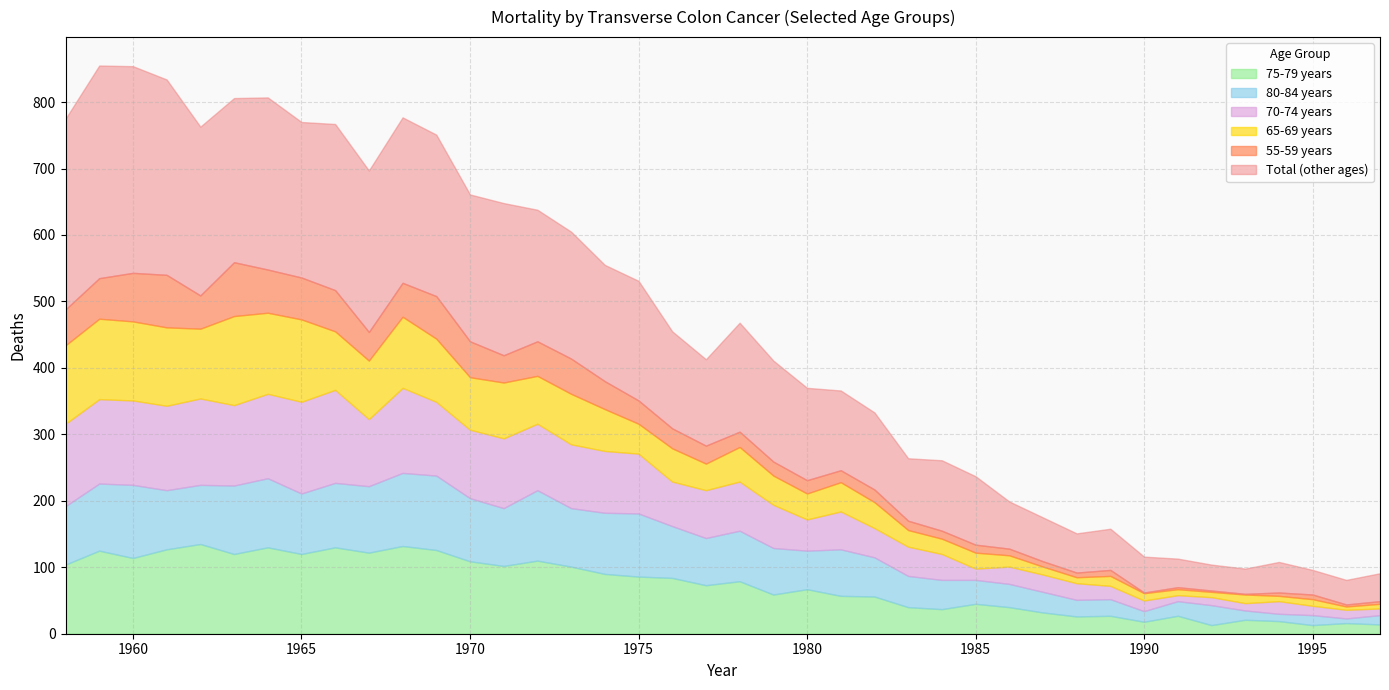

True or false: 75-79 years has a value of 199 at 1964.

False